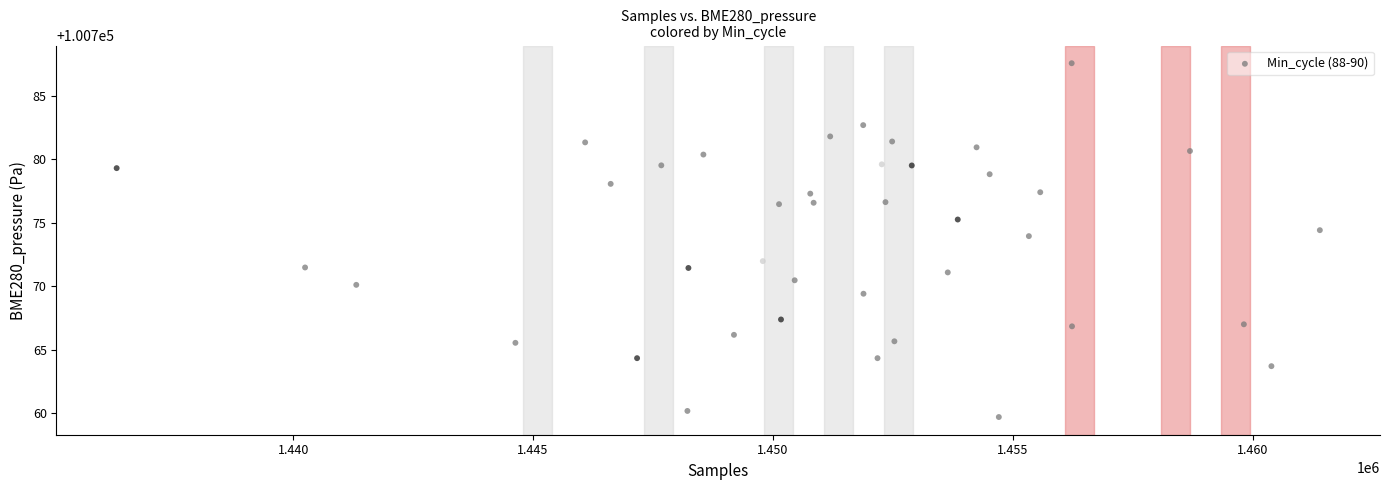

What is the range of Y values (max minus min)?

27.9